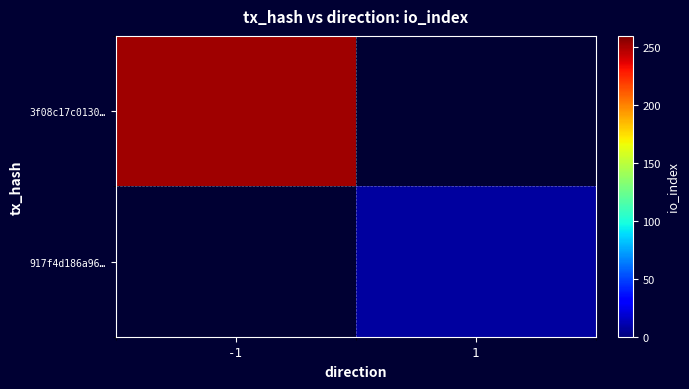

What is the approximate value of 917f4d186a96… at 1?

8.0